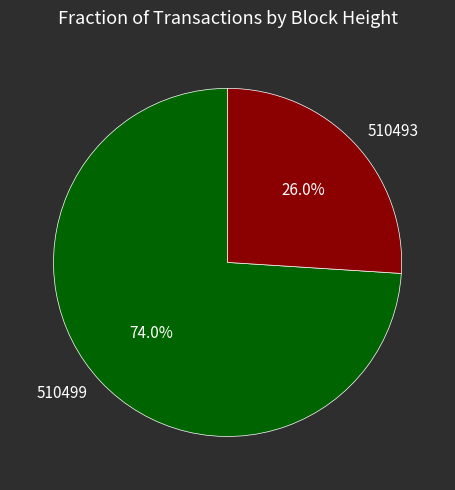

Which category has the smallest portion of the pie?

510493